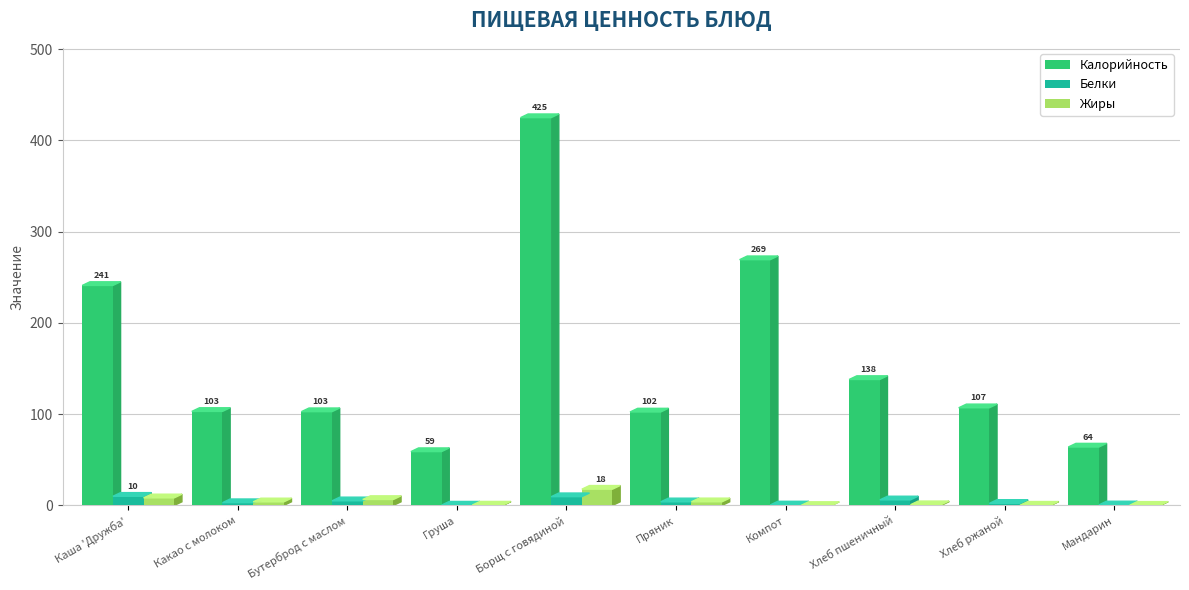

Rank the series at Пряник from lowest to highest value.

Белки, Жиры, Калорийность